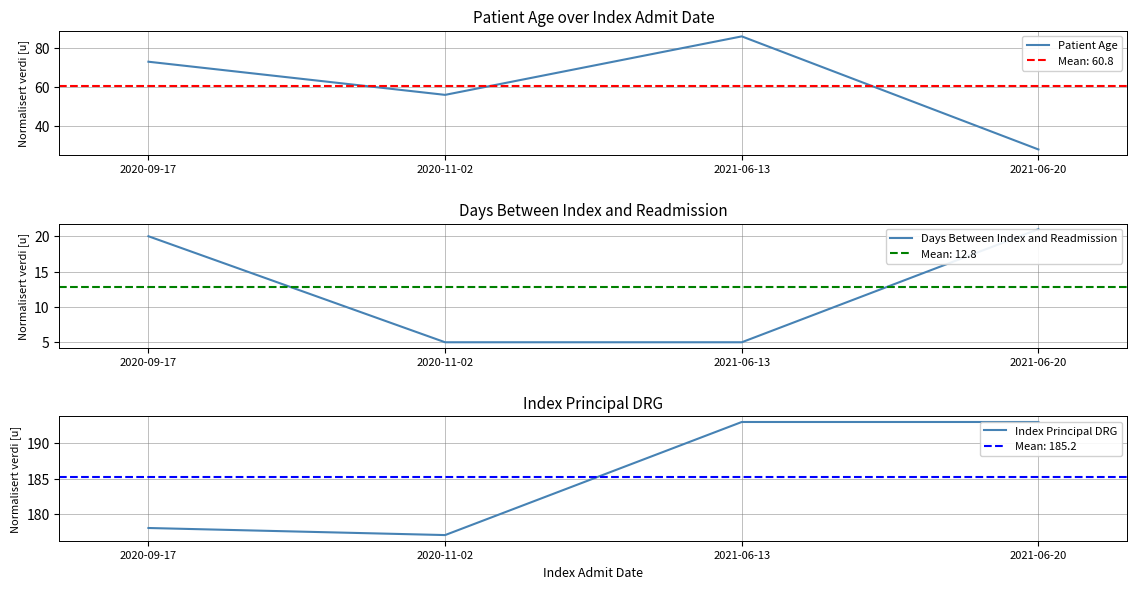

Which series changed the most between 2020-09-17 and 2021-06-13?

Days Between Index and Readmission